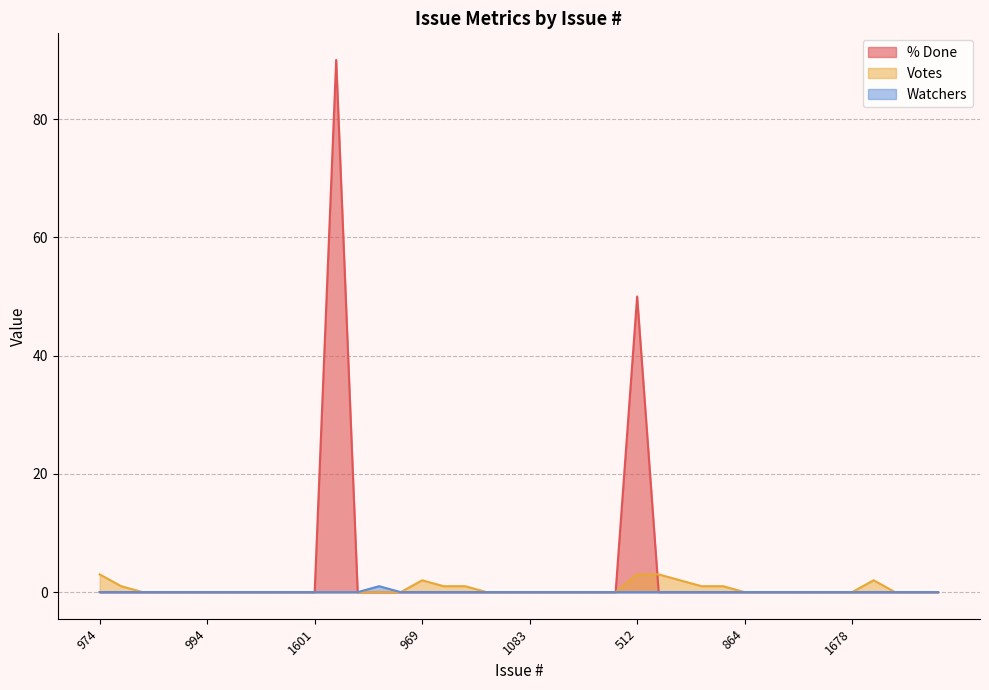

What is the highest value of the % Done series?

90